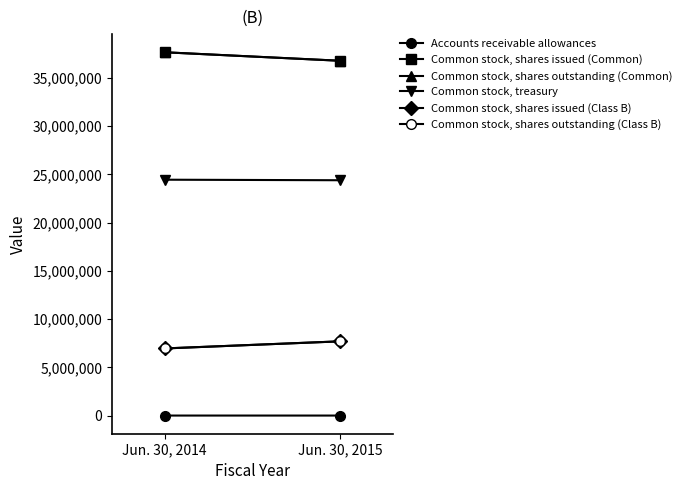

List the series in order of their peak value, lowest first.

Accounts receivable allowances, Common stock, shares issued (Class B), Common stock, shares outstanding (Class B), Common stock, treasury, Common stock, shares issued (Common), Common stock, shares outstanding (Common)